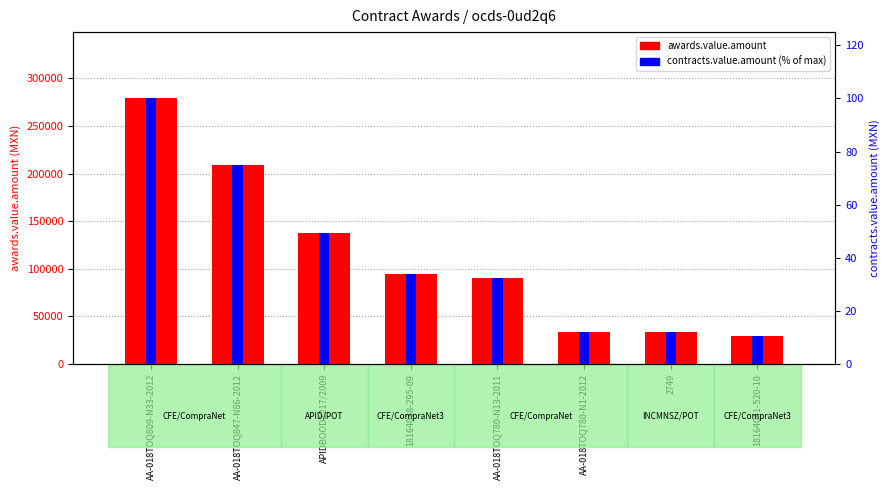

Reading right to left, transcribe all the data shown in this chart.

awards.value.amount: 29000.0	33402.2	34000.0	90000.0	95000.0	138000.0	209000.0	279000.0
contracts.value.amount (% of max): 10.4	12.0	12.2	32.3	34.1	49.5	74.9	100.0